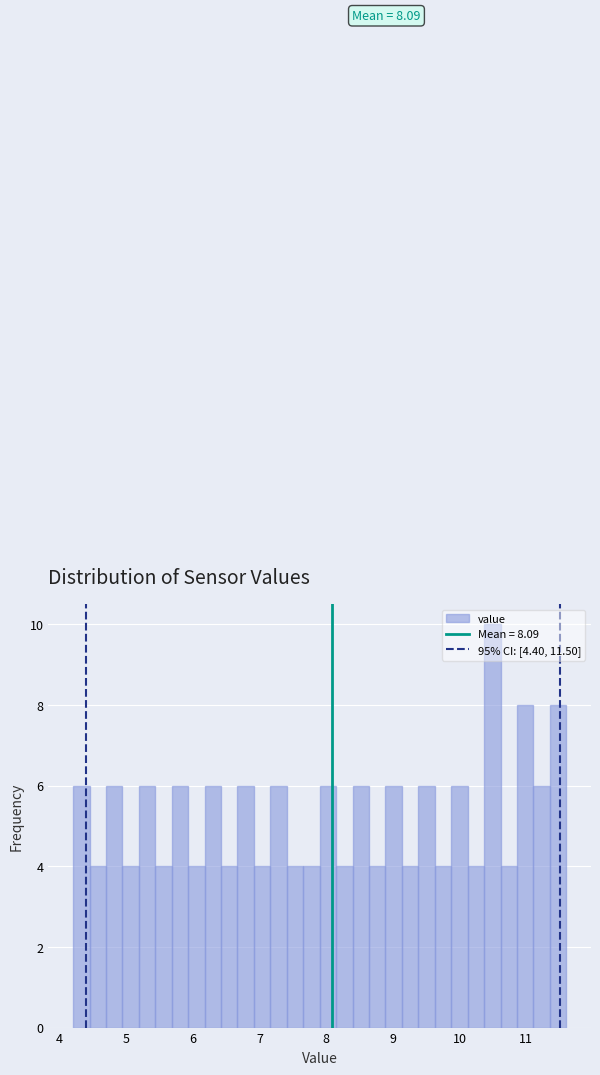

Around what value on the x-axis is the tallest bar? Give the approximate position of its centre, as read against the axis.

10.5